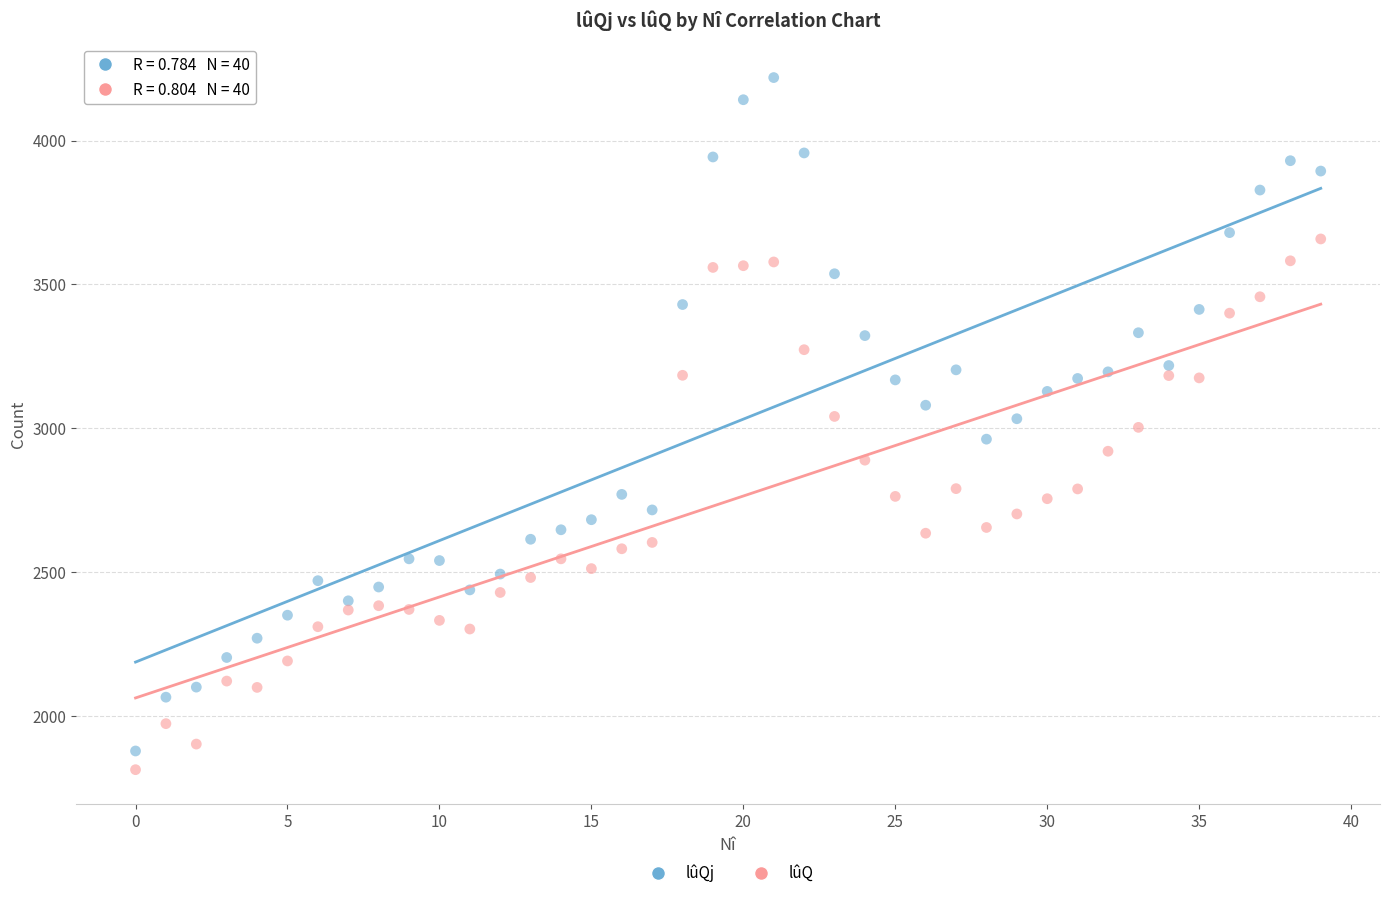

Which series has the largest Y range (max minus min)?

lûQj